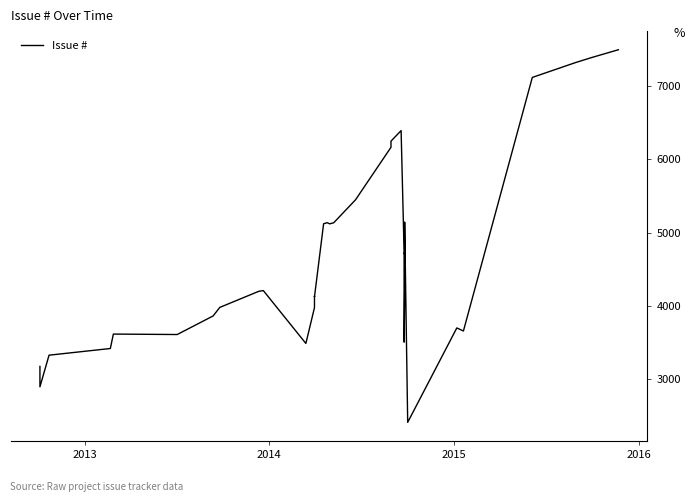

True or false: the data has more than 2 interior local peaks.

True